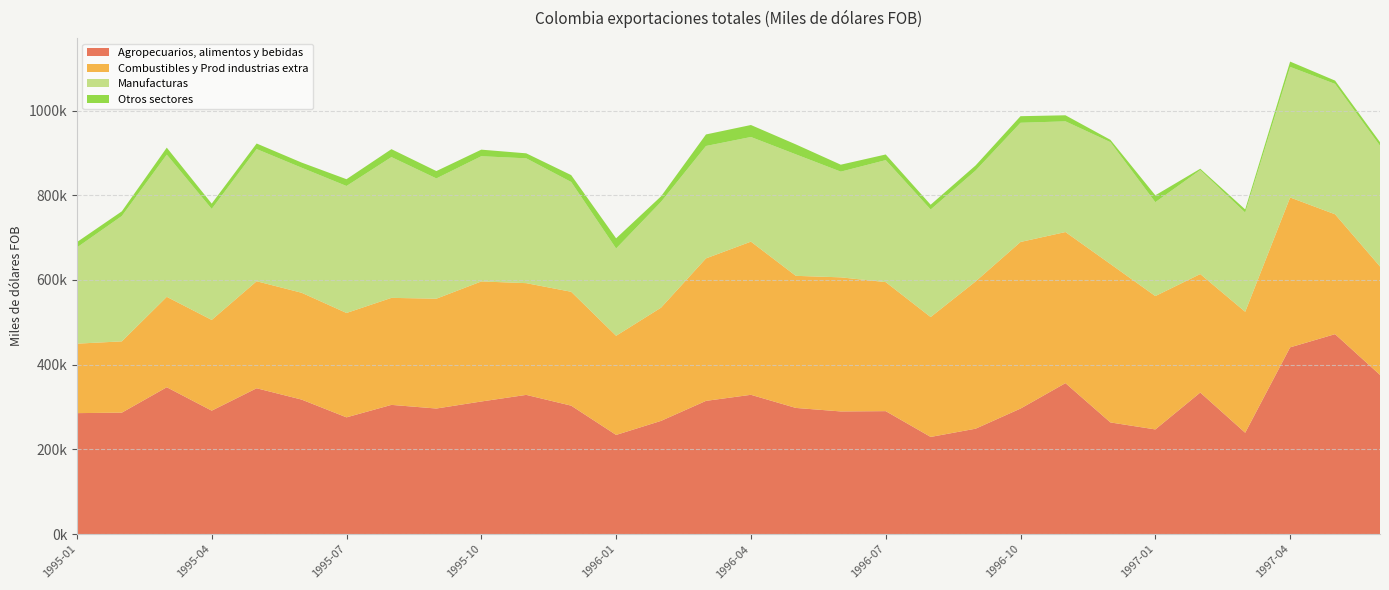

Reading left to right, list all the values displayed in this chart.

Agropecuarios, alimentos y bebidas: 1995-01=285630.5	1995-02=286773.2	1995-03=346754.0	1995-04=291450.3	1995-05=344332.6	1995-06=317623.2	1995-07=275663.9	1995-08=305102.2	1995-09=296490.3	1995-10=313103.9	1995-11=328714.0	1995-12=303289.9	1996-01=234158.7	1996-02=267344.5	1996-03=314581.6	1996-04=328886.0	1996-05=297914.8	1996-06=289623.8	1996-07=290318.9	1996-08=229439.5	1996-09=248873.7	1996-10=296385.3	1996-11=356436.0	1996-12=263677.5	1997-01=247145.2	1997-02=334240.6	1997-03=239321.3	1997-04=440909.3	1997-05=472080.1	1997-06=375862.5
Combustibles y Prod industrias extra: 1995-01=163985.3	1995-02=168298.2	1995-03=213452.3	1995-04=214233.8	1995-05=252654.9	1995-06=252206.7	1995-07=246423.5	1995-08=252634.8	1995-09=259303.6	1995-10=283413.2	1995-11=263768.4	1995-12=268838.2	1996-01=234068.5	1996-02=267307.6	1996-03=336362.4	1996-04=361599.6	1996-05=311818.4	1996-06=316579.6	1996-07=304612.3	1996-08=283017.1	1996-09=347645.5	1996-10=393310.3	1996-11=356722.0	1996-12=374023.8	1997-01=314850.4	1997-02=279753.8	1997-03=285551.6	1997-04=353866.4	1997-05=282974.8	1997-06=255991.8
Manufacturas: 1995-01=227023.4	1995-02=295859.9	1995-03=335566.4	1995-04=262060.3	1995-05=312022.7	1995-06=295229.5	1995-07=299744.6	1995-08=332321.4	1995-09=283930.8	1995-10=295598.1	1995-11=294665.4	1995-12=259169.8	1996-01=206018.5	1996-02=249791.5	1996-03=265320.9	1996-04=247022.6	1996-05=286774.5	1996-06=249498.9	1996-07=287983.6	1996-08=253851.0	1996-09=261721.9	1996-10=281403.5	1996-11=261298.6	1996-12=287678.4	1997-01=221580.2	1997-02=245458.5	1997-03=234298.8	1997-04=308196.8	1997-05=307748.1	1997-06=285049.4
Otros sectores: 1995-01=12702.4	1995-02=11056.5	1995-03=16599.6	1995-04=12473.7	1995-05=13122.9	1995-06=12112.5	1995-07=16028.4	1995-08=18745.6	1995-09=17326.9	1995-10=15508.2	1995-11=11793.5	1995-12=16261.1	1996-01=24059.6	1996-02=13010.6	1996-03=27234.4	1996-04=28288.0	1996-05=23507.9	1996-06=16408.4	1996-07=13311.3	1996-08=11290.0	1996-09=12102.0	1996-10=15510.8	1996-11=14294.0	1996-12=5475.9	1997-01=16269.7	1997-02=3116.6	1997-03=7322.3	1997-04=12524.0	1997-05=7837.2	1997-06=8378.7